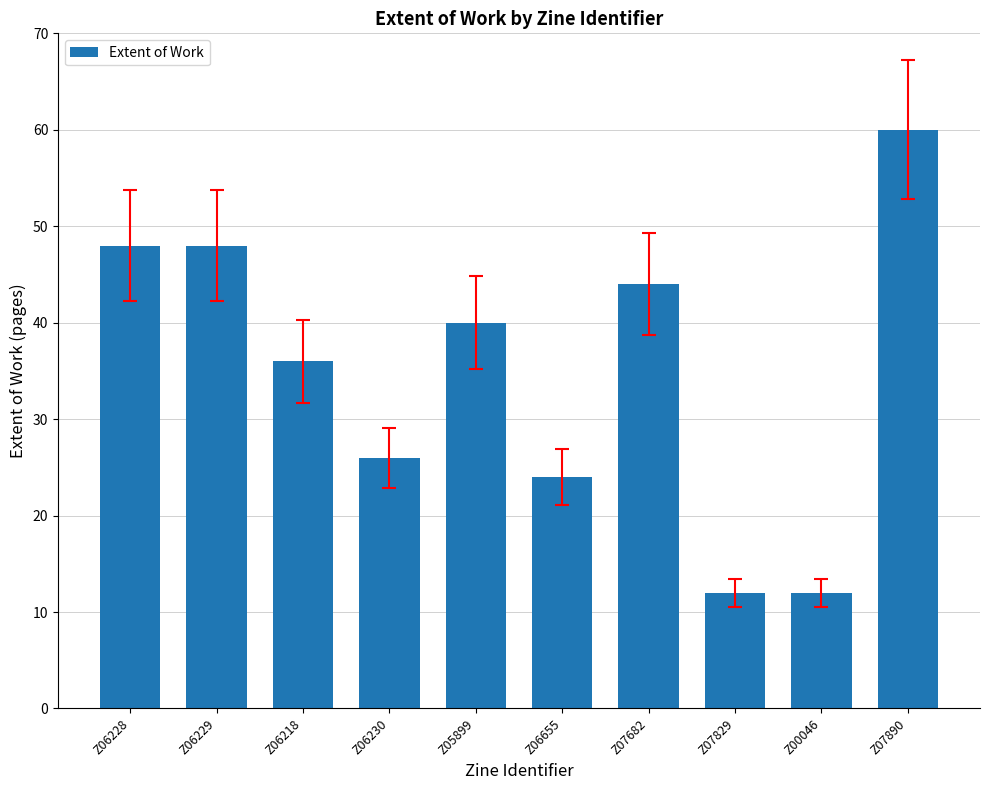

What is the sum of all values?

350